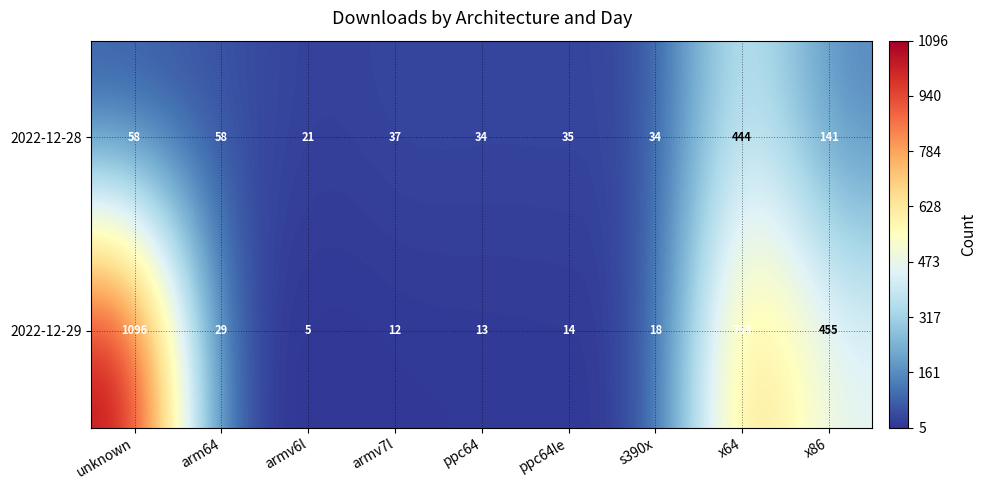

Which series changed the most between x64 and x86?

2022-12-28